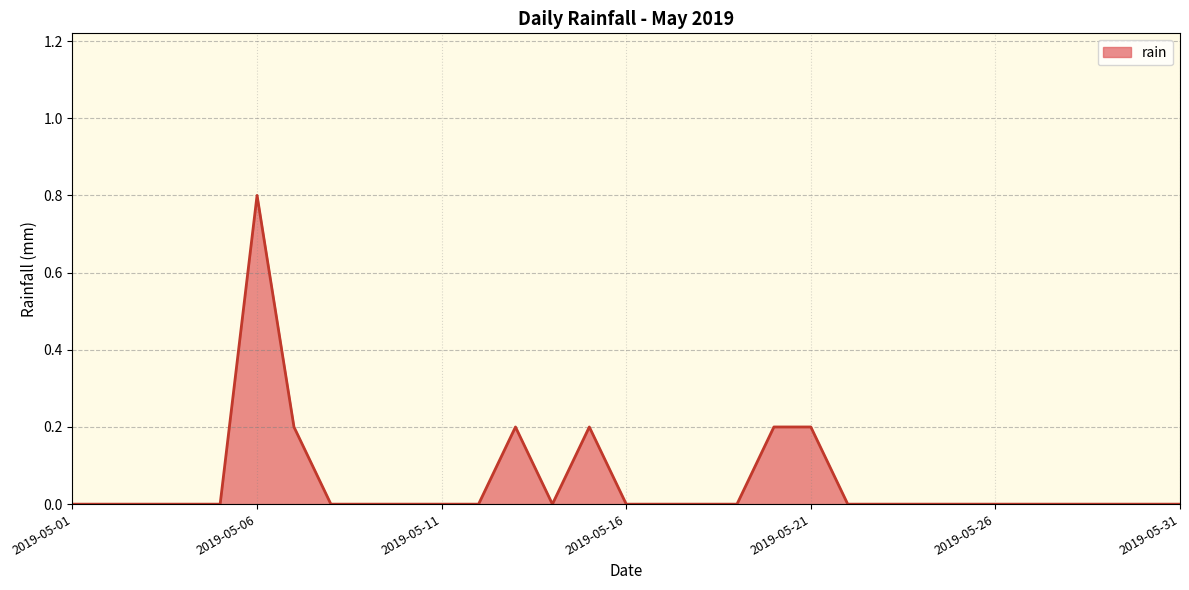

What is the difference between the maximum and minimum values?

0.8